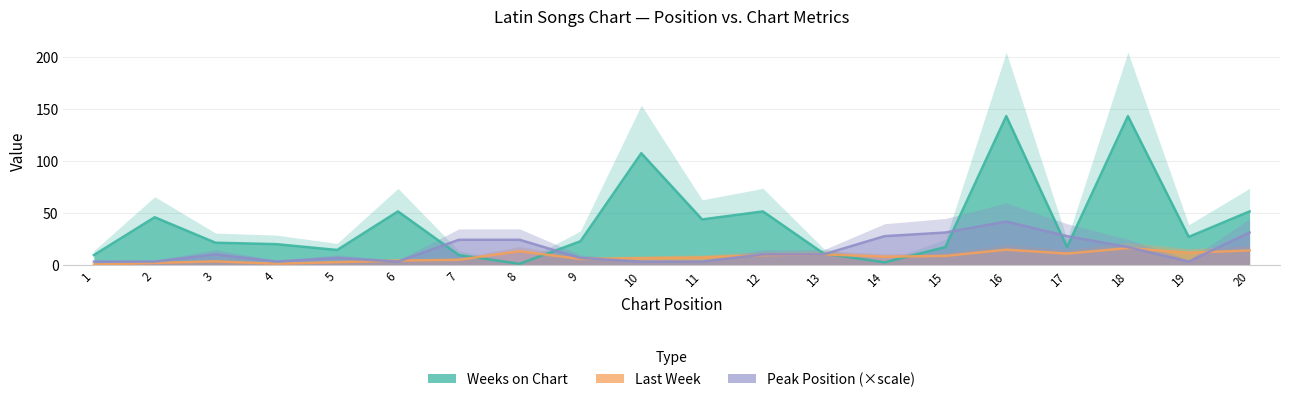

Reading left to right, extract all data points from this chart.

Last Week: 1=0.8	2=2.2	3=3.8	4=1.5	5=3.0	6=4.5	7=5.2	8=13.5	9=6.0	10=6.8	11=7.5	12=9.8	13=10.5	14=8.2	15=9.0	16=15.0	17=11.2	18=16.5	19=12.0	20=14.2
Weeks on Chart: 1=9.8	2=46.2	3=21.7	4=20.3	5=14.7	6=51.8	7=9.8	8=1.4	9=23.1	10=107.8	11=44.1	12=51.8	13=11.2	14=2.8	15=17.5	16=143.5	17=17.5	18=143.5	19=27.3	20=51.8
Peak Position: 1=3.5	2=3.5	3=10.5	4=3.5	5=7.0	6=3.5	7=24.5	8=24.5	9=7.0	10=3.5	11=3.5	12=10.5	13=10.5	14=28.0	15=31.5	16=42.0	17=28.0	18=17.5	19=3.5	20=31.5